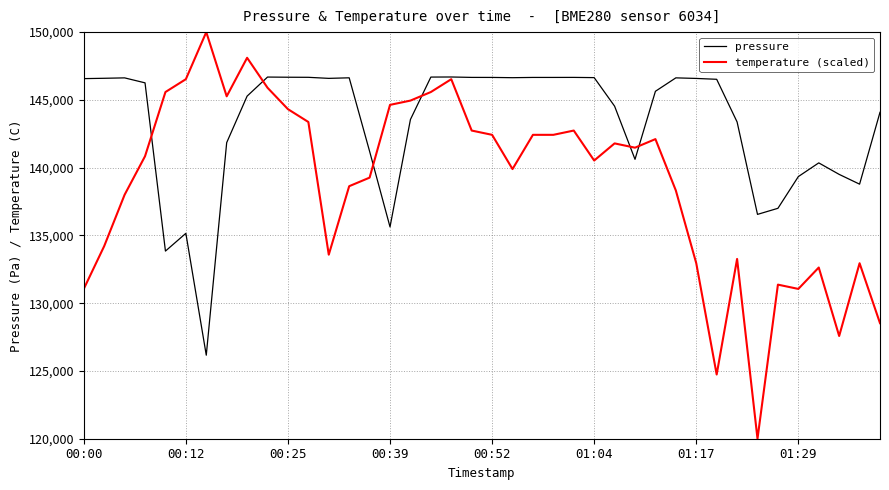

List the series in order of their peak value, highest first.

temperature (scaled), pressure